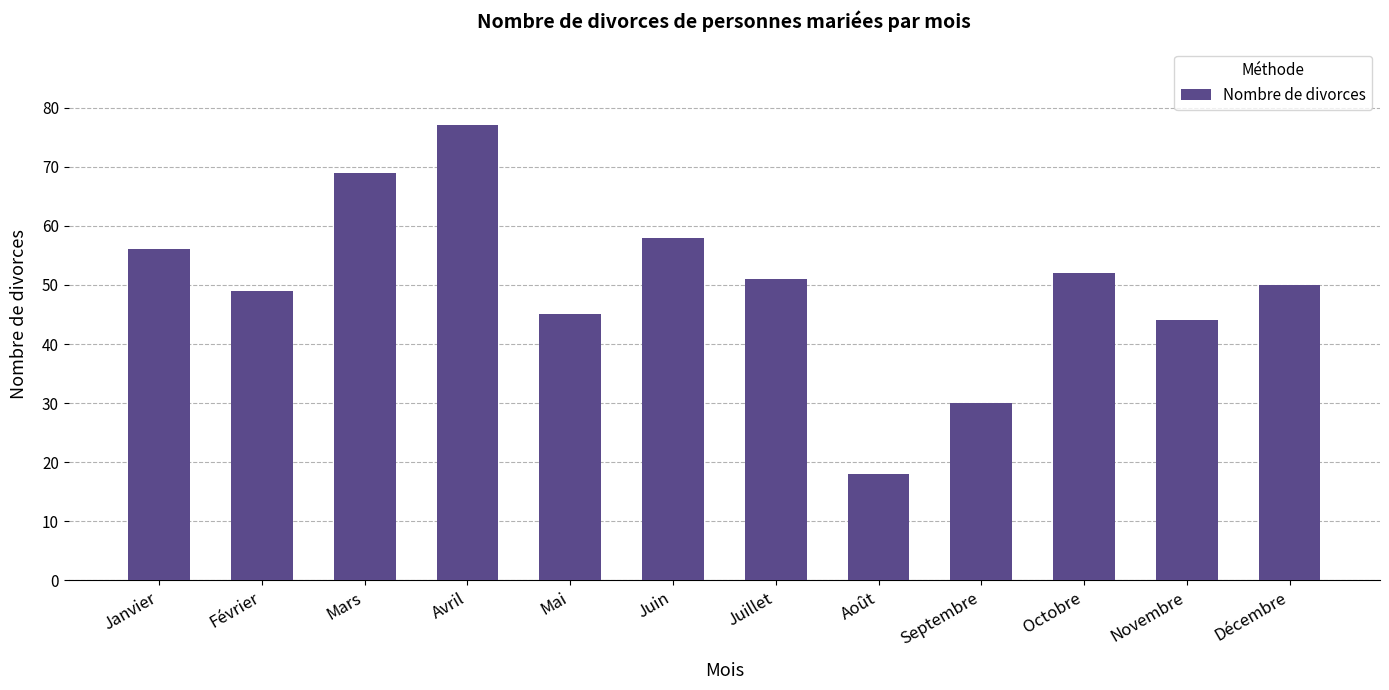

Reading left to right, transcribe all the data shown in this chart.

Janvier=56	Février=49	Mars=69	Avril=77	Mai=45	Juin=58	Juillet=51	Août=18	Septembre=30	Octobre=52	Novembre=44	Décembre=50